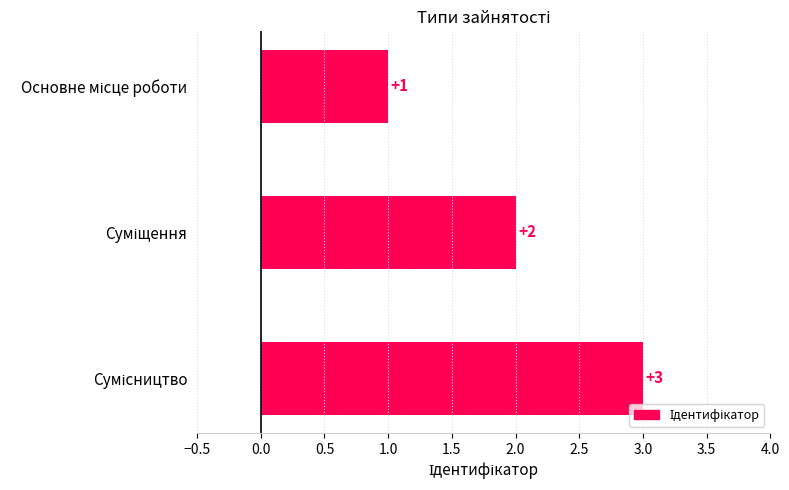

What is the maximum value shown in the chart?

3